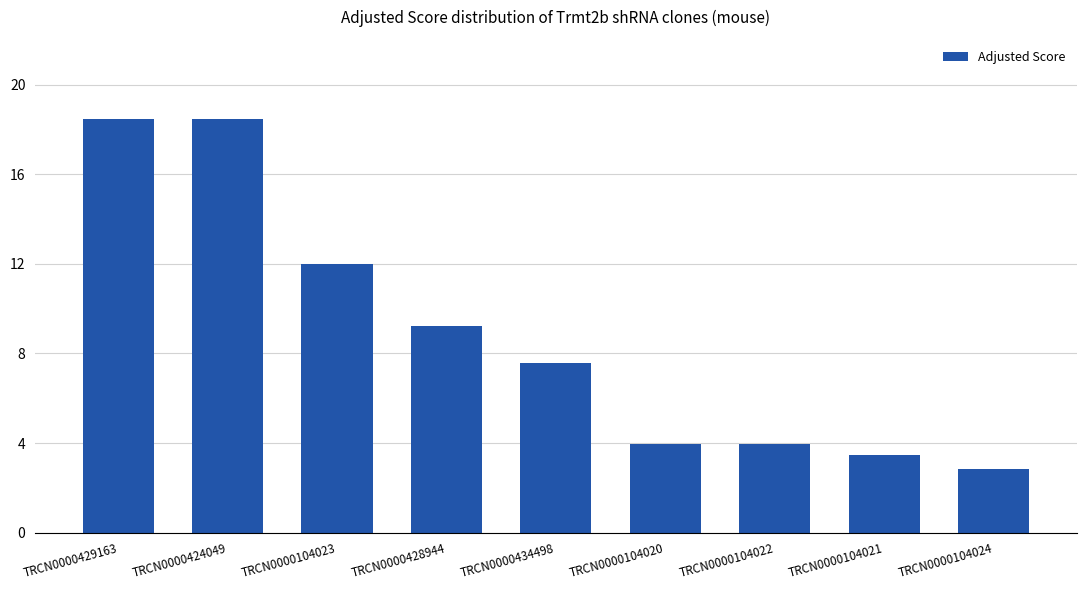

Which category has the lowest value across all series?

TRCN0000104024